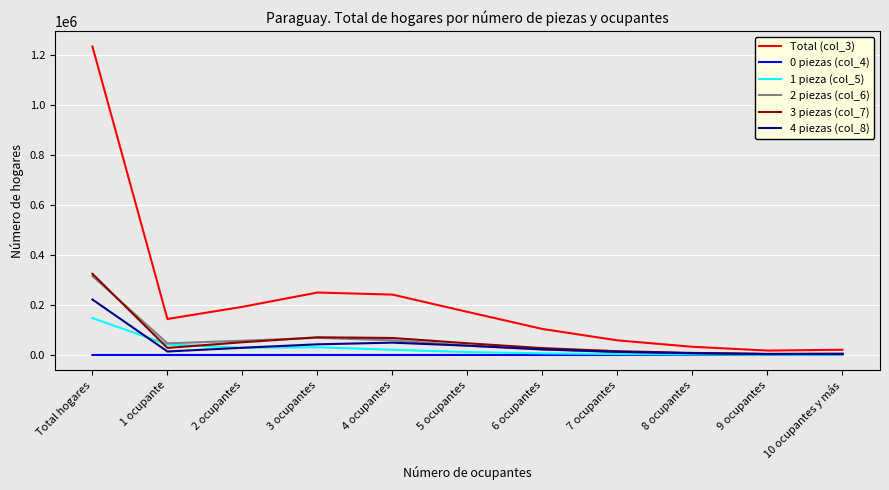

True or false: 3 piezas (col_7) has more than 2 points higher than both neighbors.

False